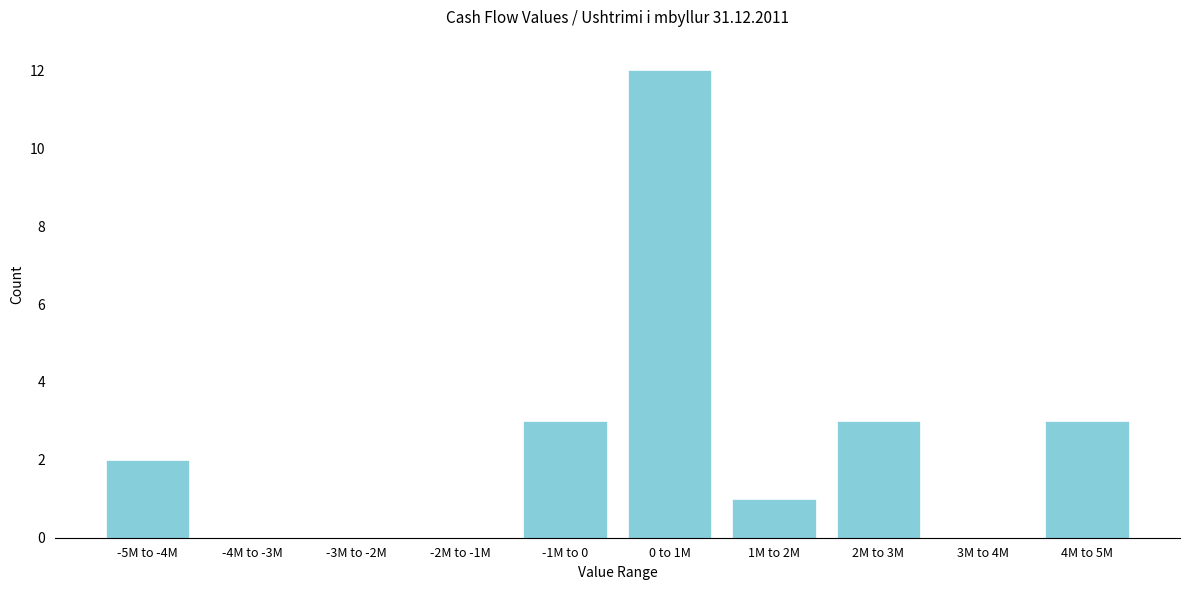

Reading left to right, what are all the values shown in this chart?

-5M to -4M=2	-4M to -3M=0	-3M to -2M=0	-2M to -1M=0	-1M to 0=3	0 to 1M=12	1M to 2M=1	2M to 3M=3	3M to 4M=0	4M to 5M=3